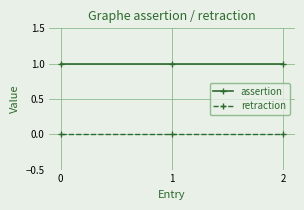

What is the sum of all assertion values?

3